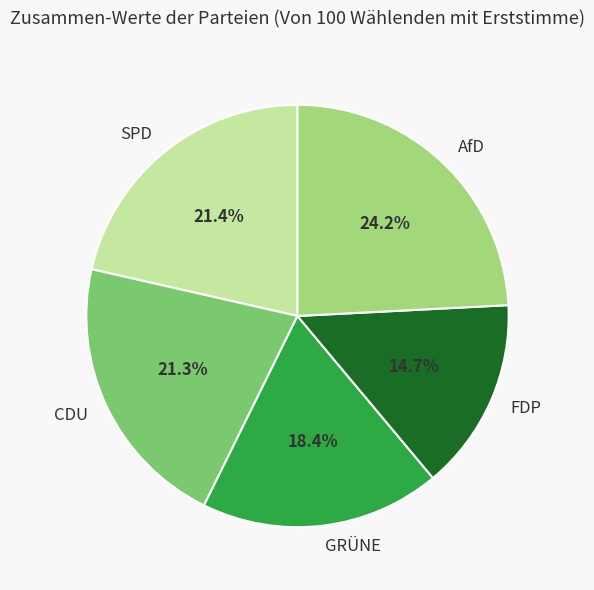

What portion of the pie excludes SPD?

78.6%